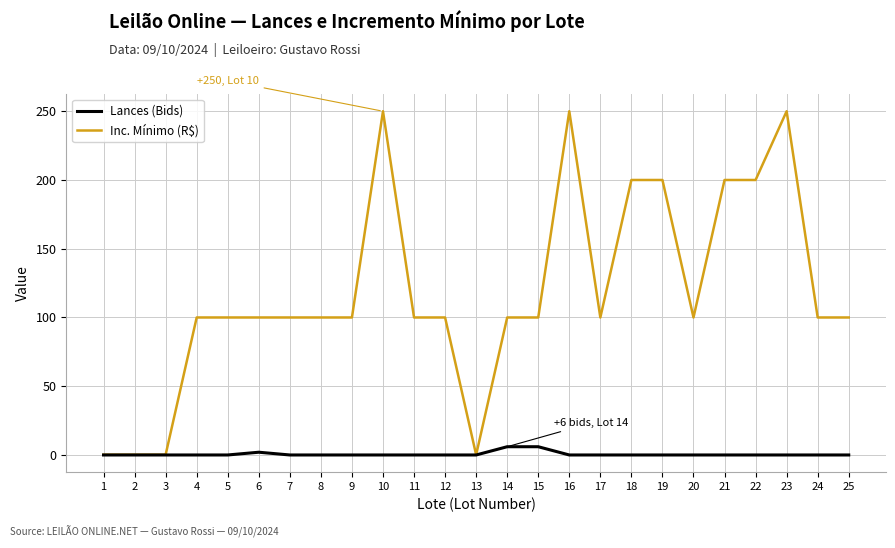

Rank the series at 5 from lowest to highest value.

Lances (Bids), Inc. Mínimo (R$)